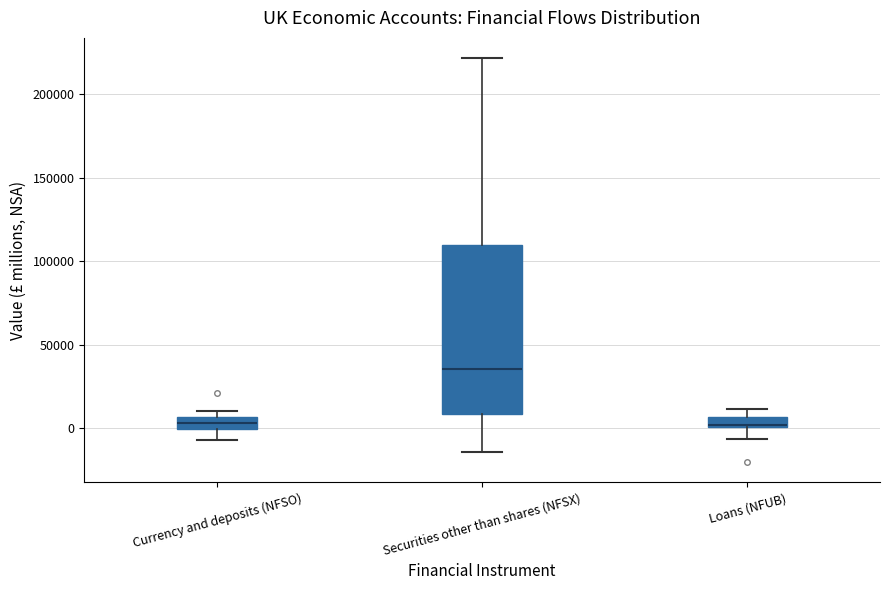

Comparing the boxes themselves (not the whiskers), which one is the tallest?

Securities other than shares (NFSX)